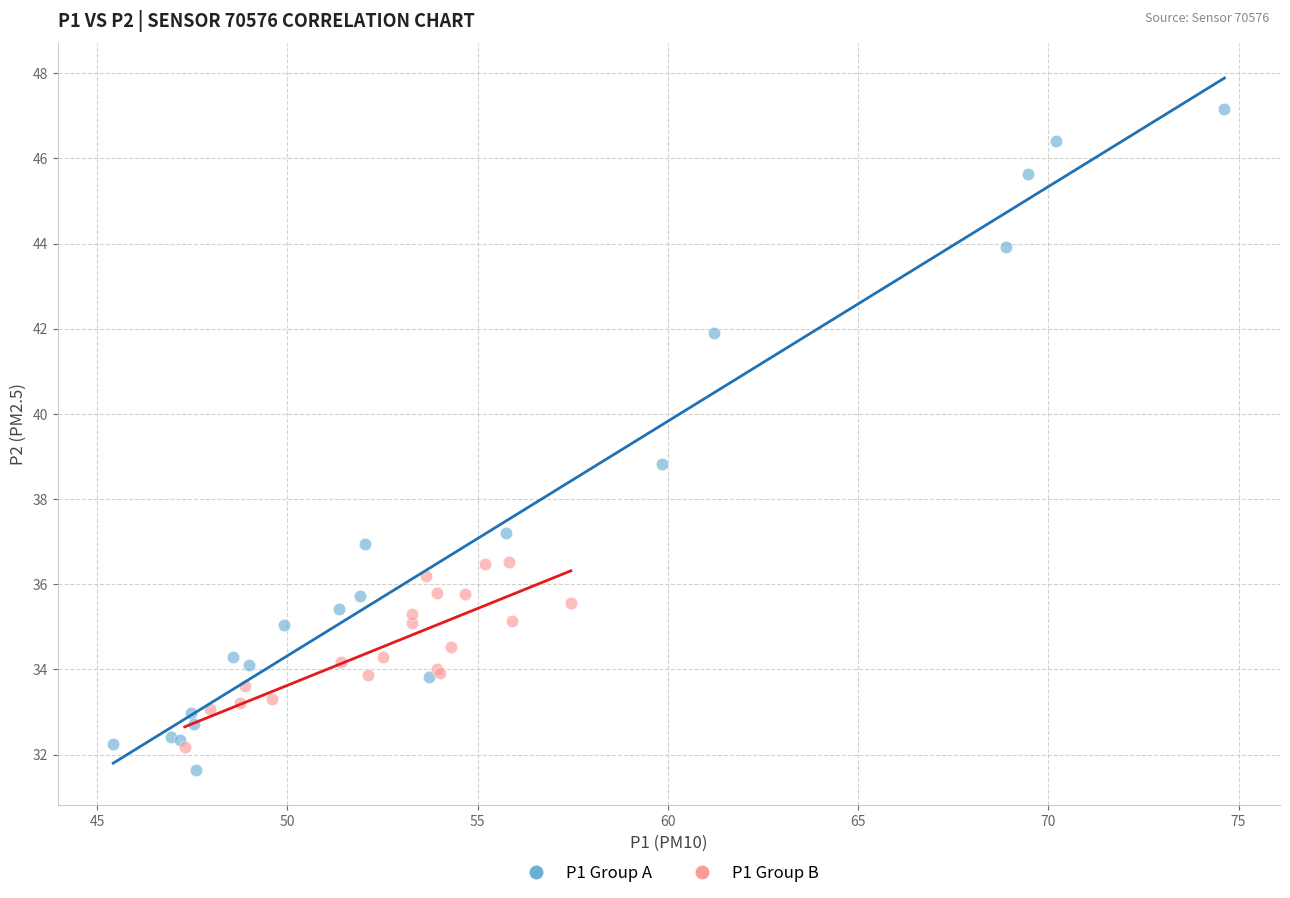

Which series has the widest spread of Y values?

P1 Group A